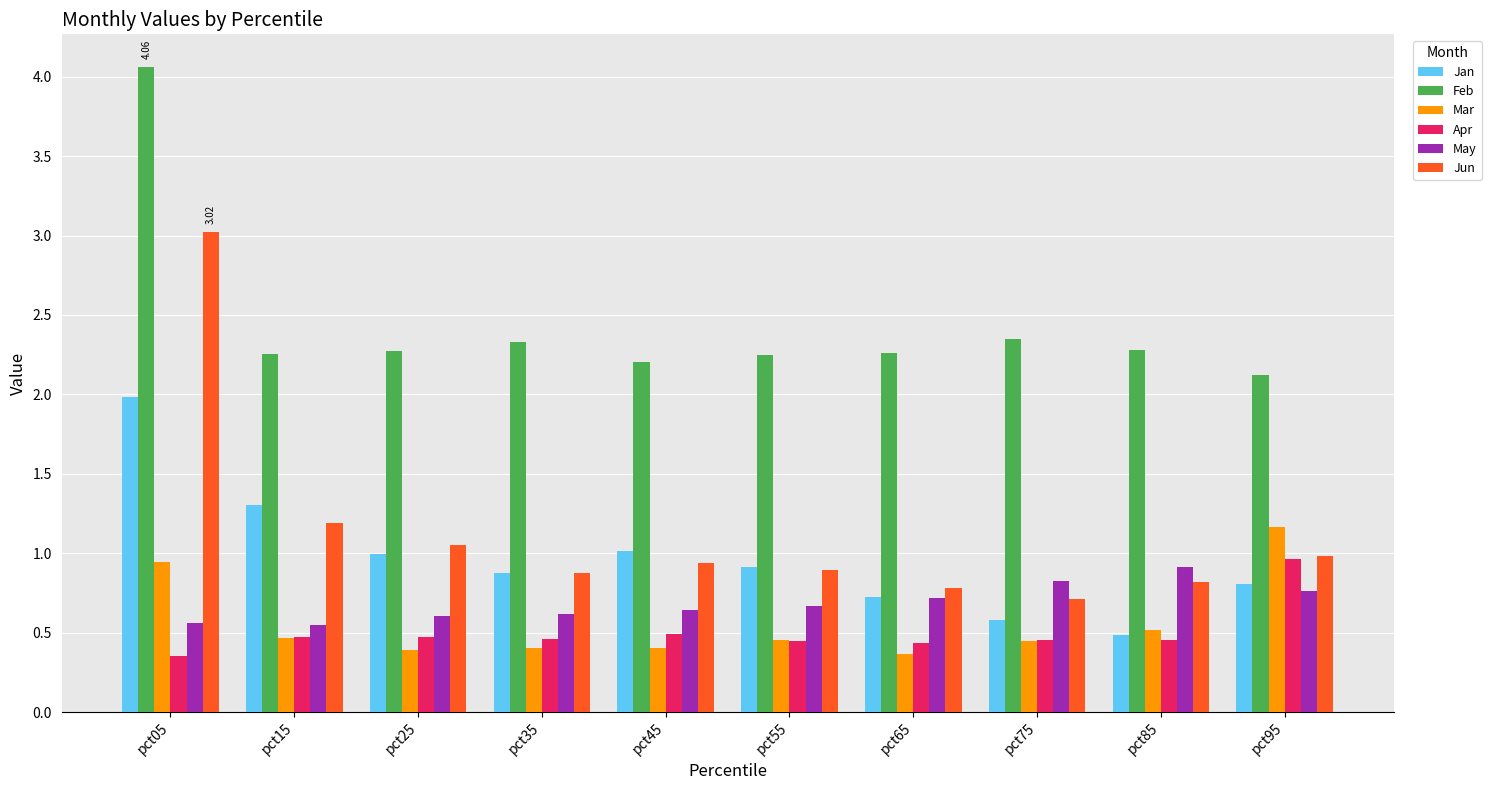

Which series has the largest total across all categories?

Feb